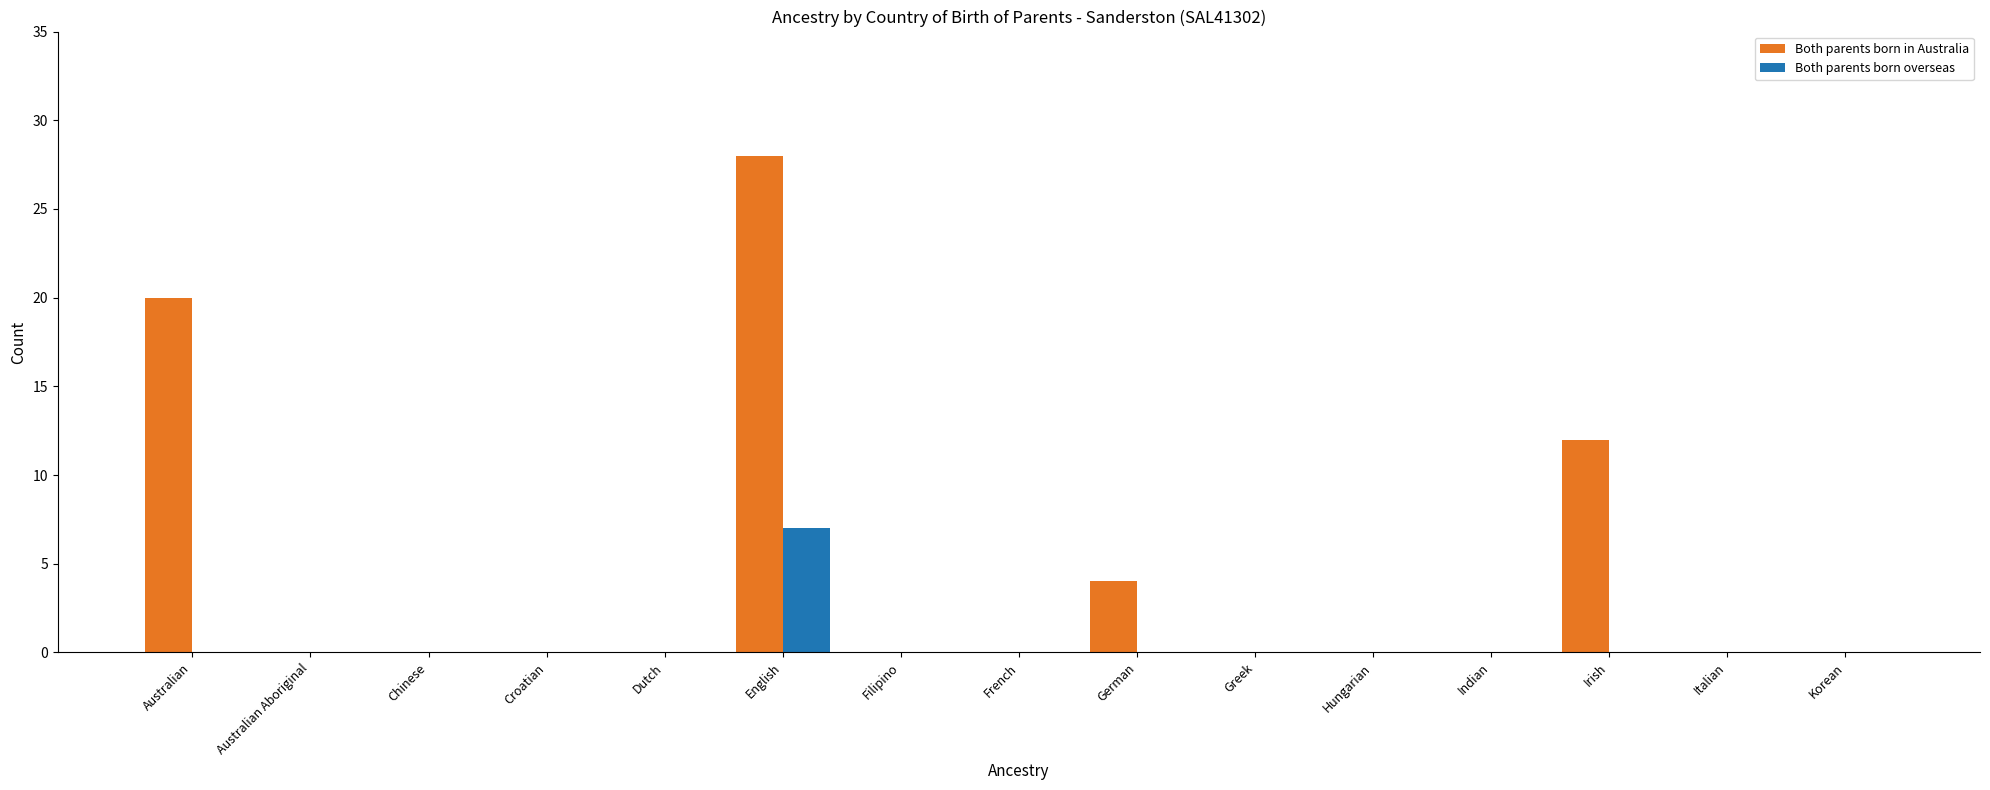

True or false: Both parents born in Australia has a value of 19 at Hungarian.

False